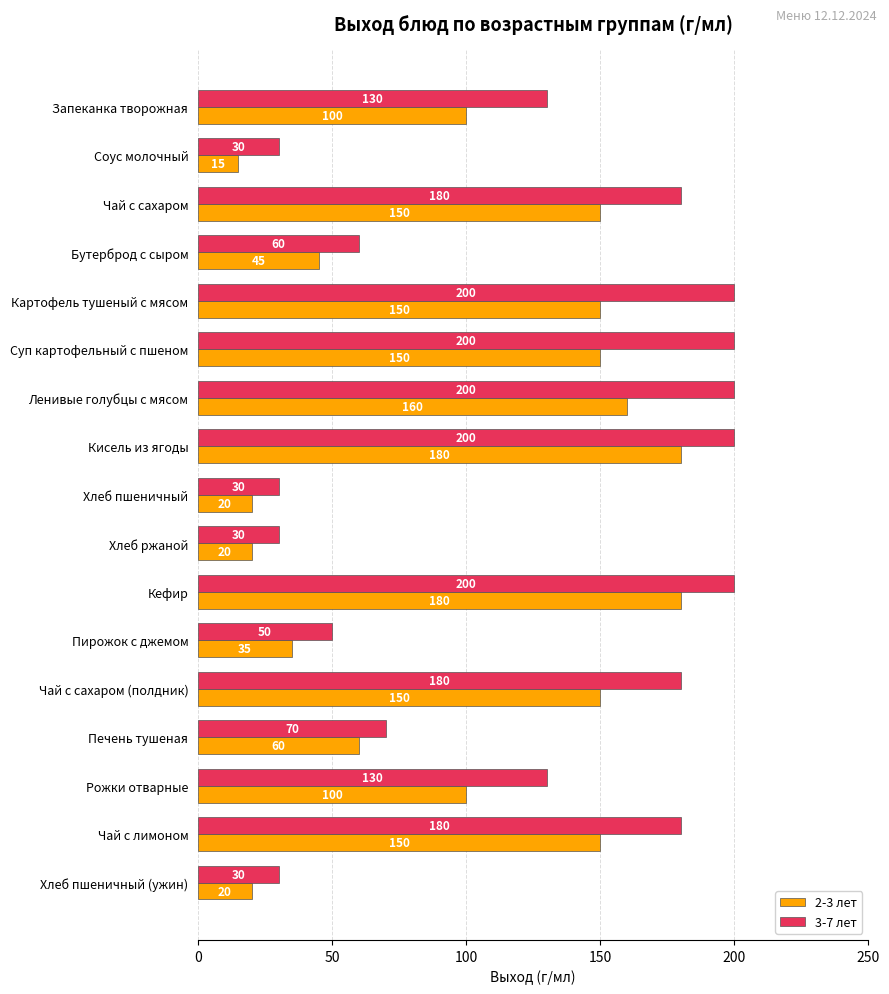

The value of 3-7 лет at Соус молочный is 18. True or false?

False